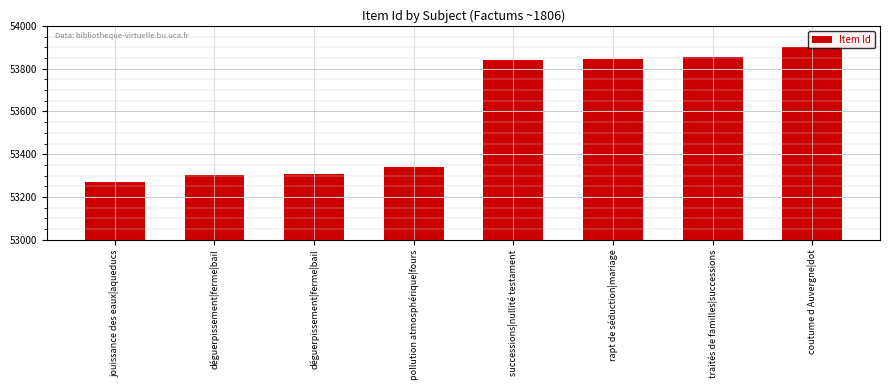

Approximately how many times larger is the value at traités de familles|successions compared to jouissance des eaux|aqueducs?

1.0